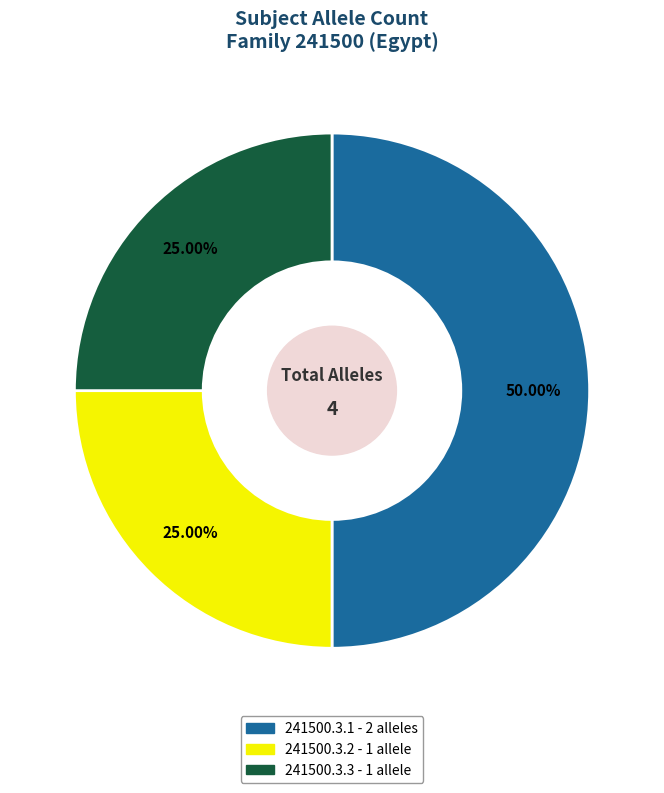

Do 241500.3.3 and 241500.3.1 together represent more than half of the pie?

Yes